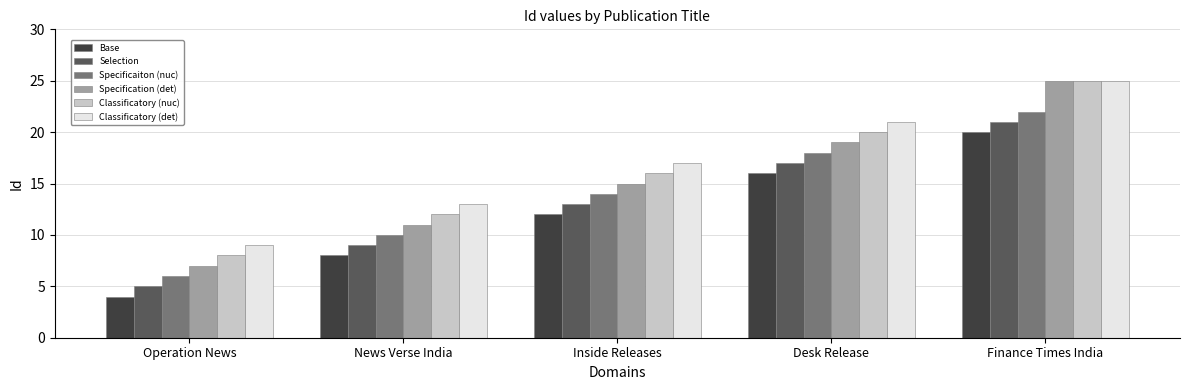

Is it true that Specificaiton (nuc) equals 32 at Desk Release?

False